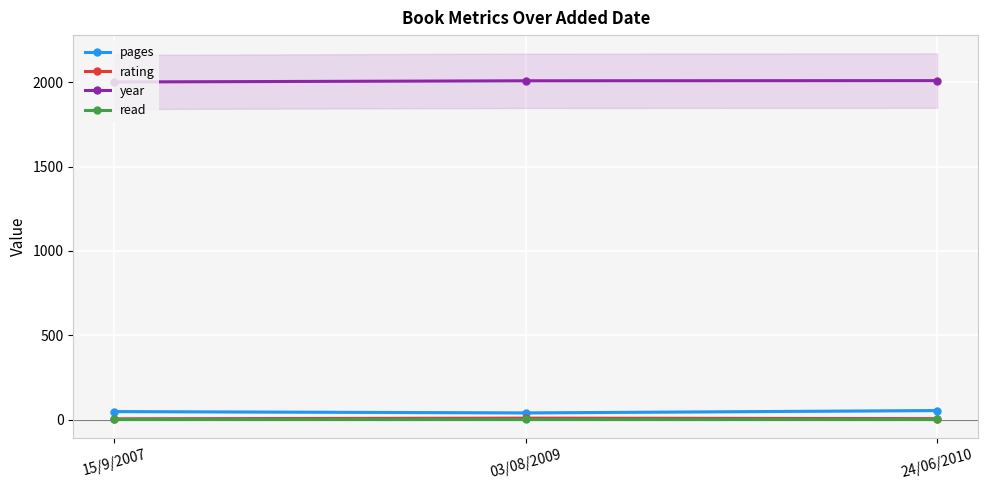

How many data points in pages are less than 48?

1